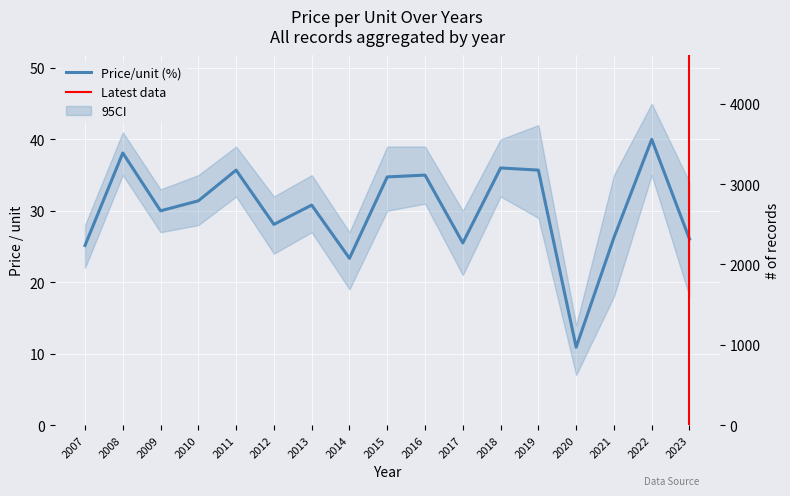

What is the value of the 10th point from the left?

35.0